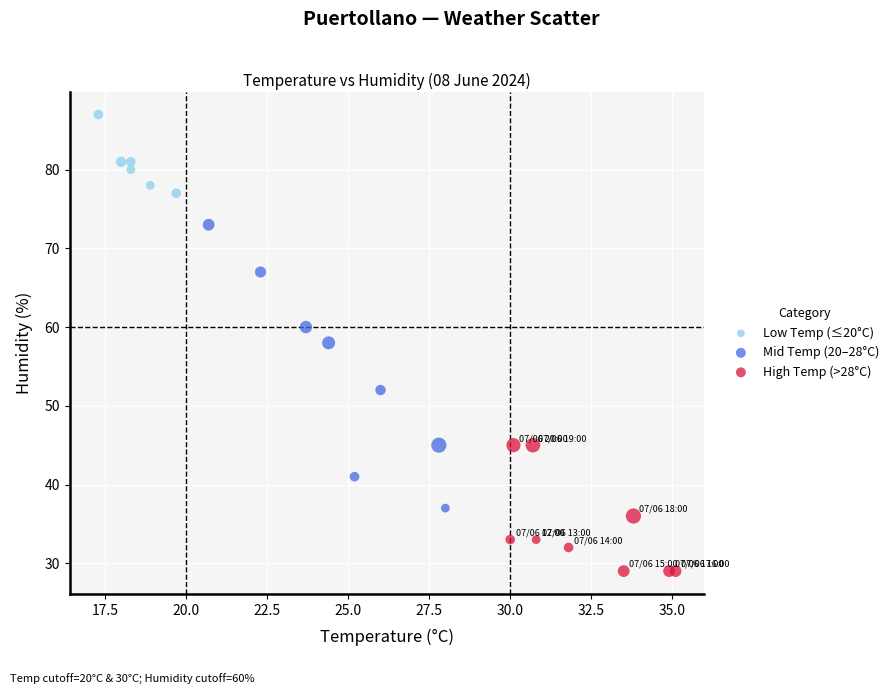

What are all the series names shown in the legend?

Low Temp (≤20°C), Mid Temp (20–28°C), High Temp (>28°C)